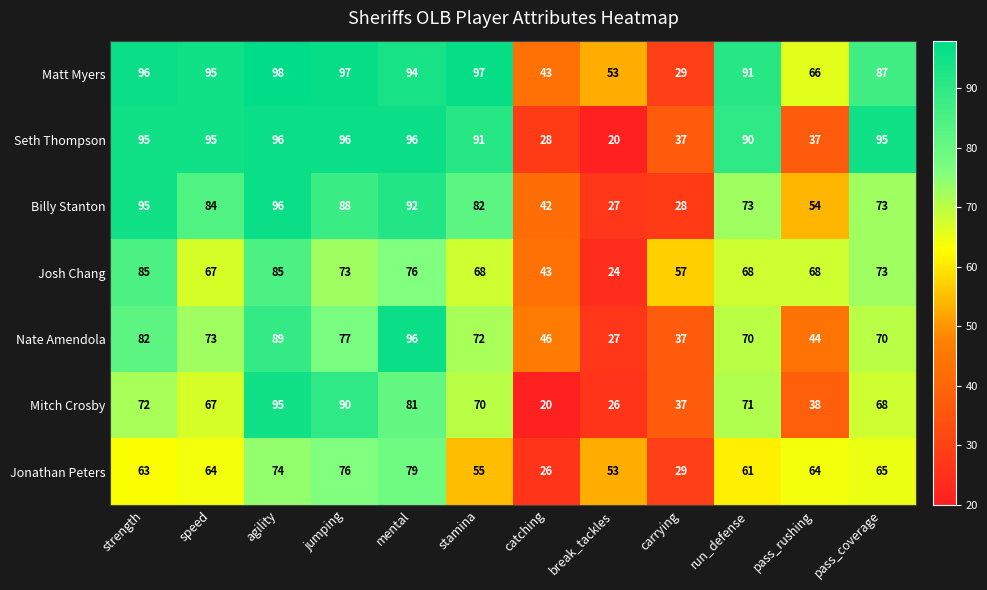

What is the difference between the maximum and minimum values in the Josh Chang series?

61